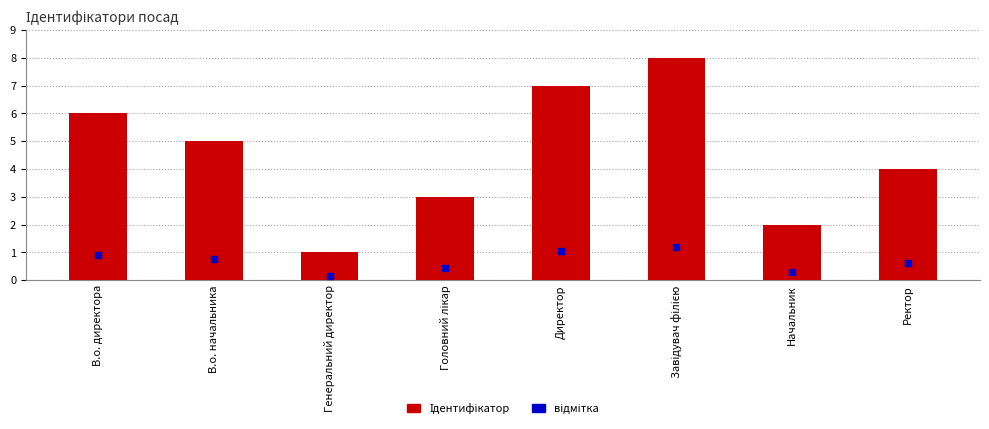

At how many categories does at least one series exceed 2?

6